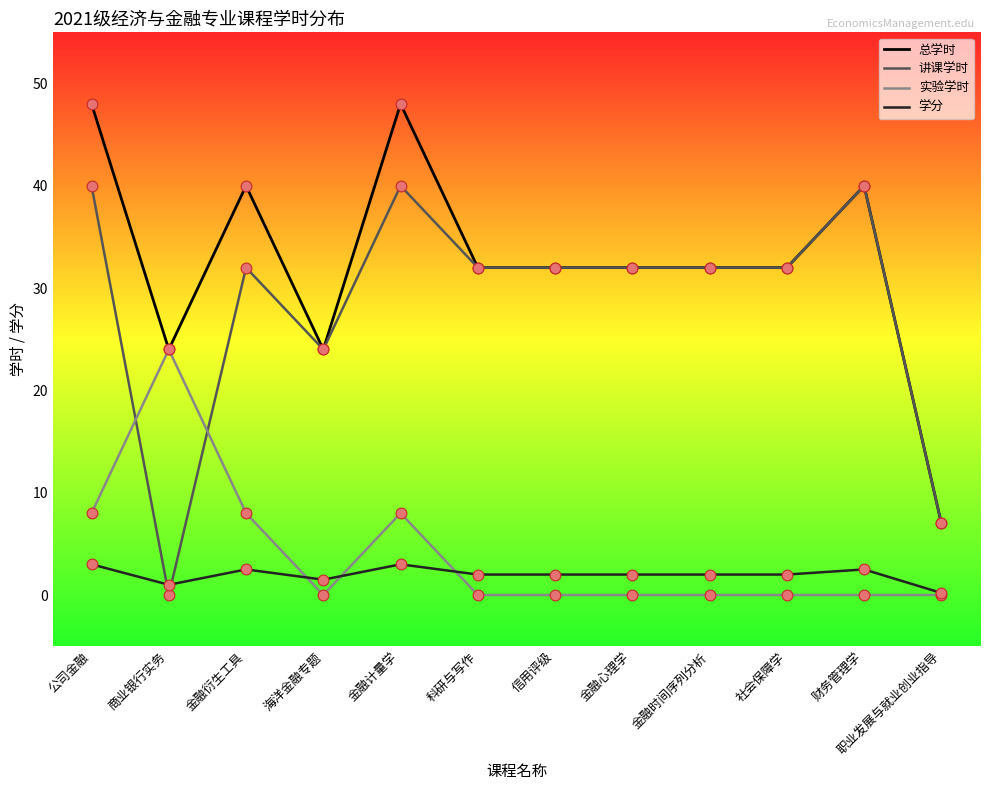

Is the value of 实验学时 at 社会保障学 greater than the value of 学分 at 科研与写作?

No